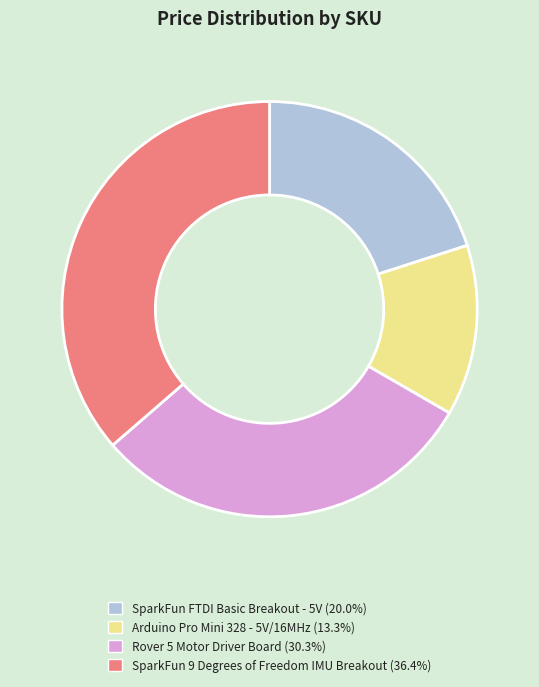

Does any single category account for the majority?

No